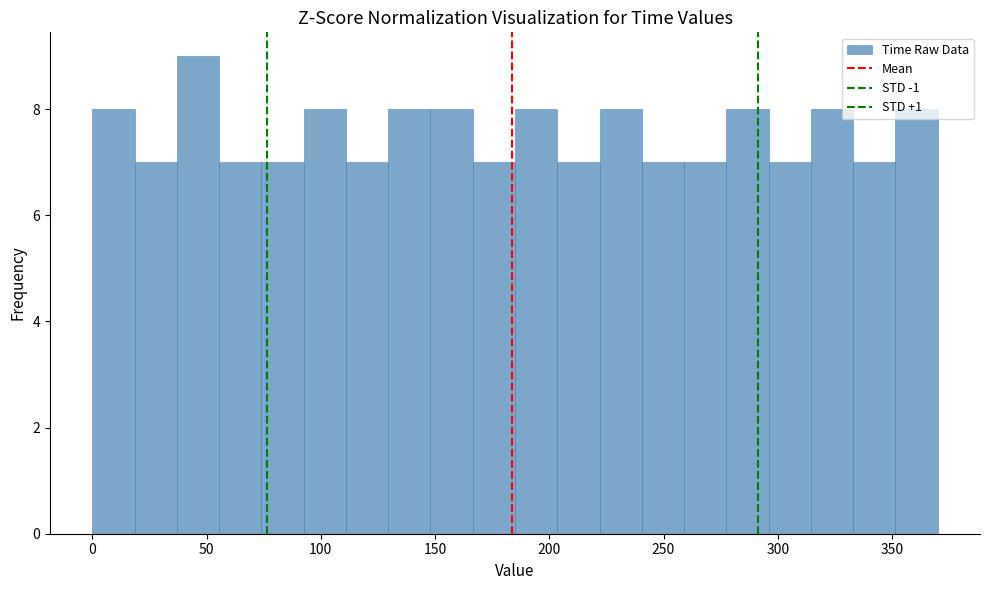

Around what value on the x-axis is the tallest bar? Give the approximate position of its centre, as read against the axis.

45